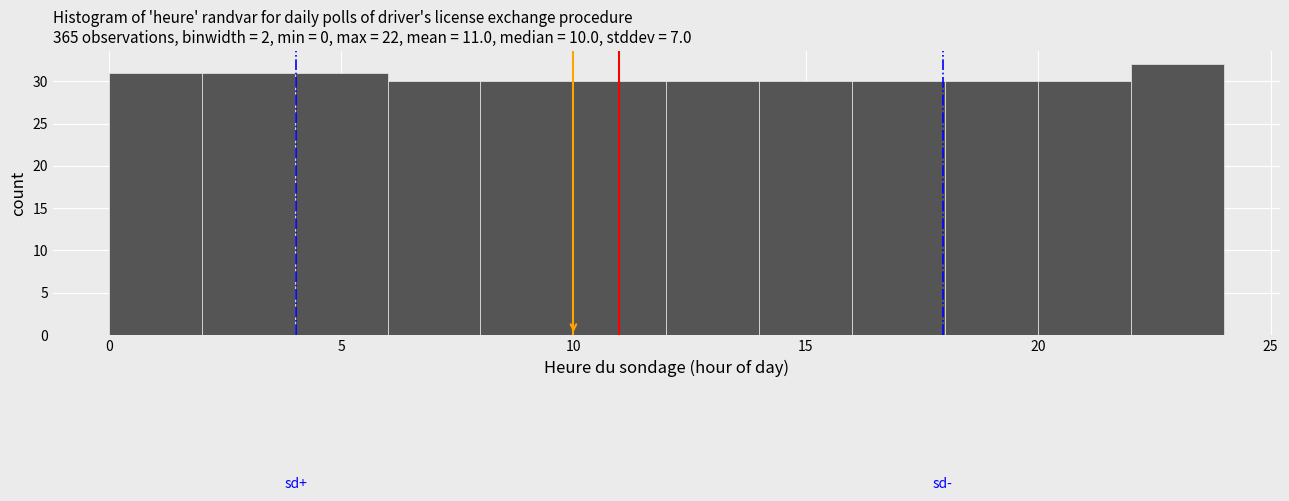

Reading left to right, list every bar in this chart as the range it spans on the x-axis followed by its height. The values are not printed on the chart, so give them approximately, as read against the axis.

0 to 2: 31
2 to 4: 31
4 to 6: 31
6 to 8: 30
8 to 10: 30
10 to 12: 30
12 to 14: 30
14 to 16: 30
16 to 18: 30
18 to 20: 30
20 to 22: 30
22 to 24: 32